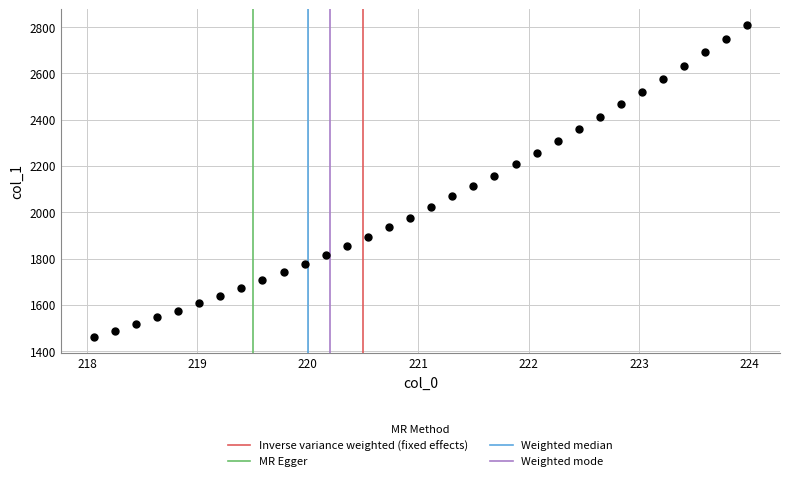

What is the range of Y values (max minus min)?

1347.6